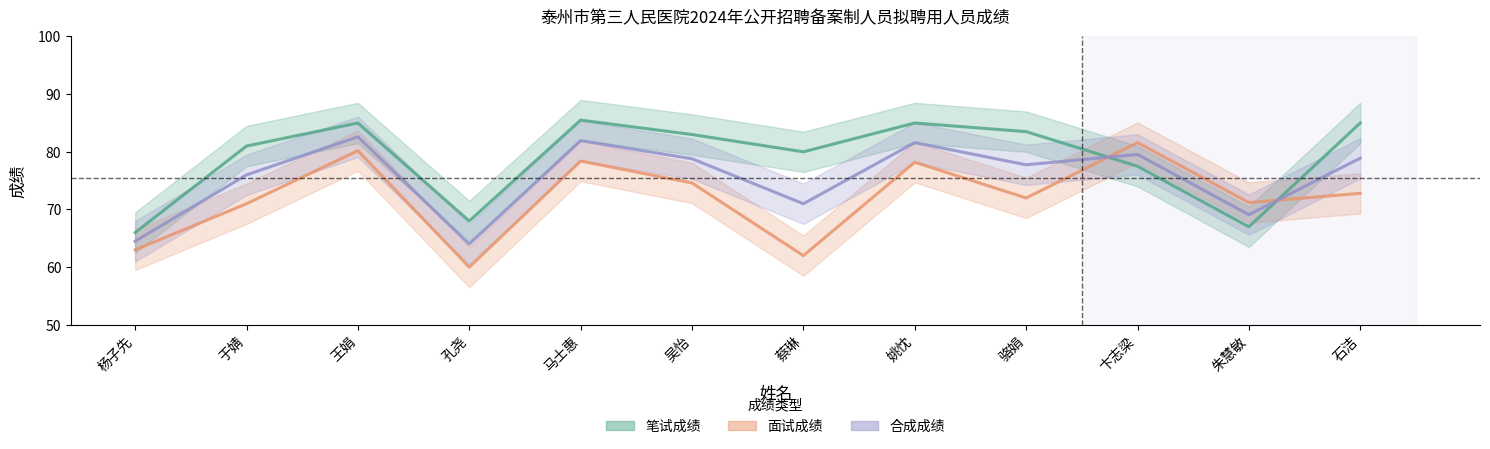

Which category has the lowest value in the 合成成绩 series?

孔尧